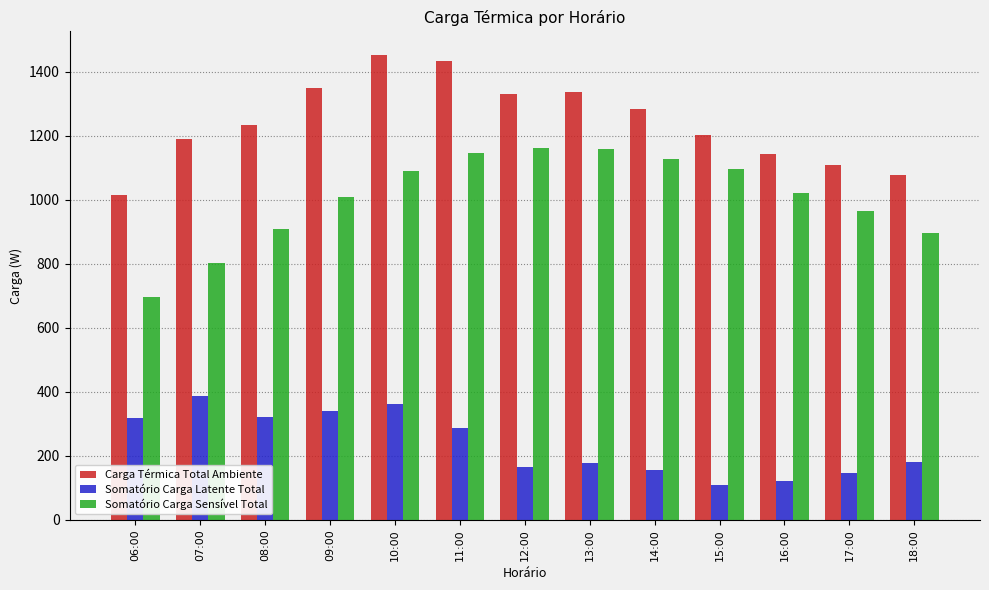

What is the sum of all Somatório Carga Latente Total values?

3076.8